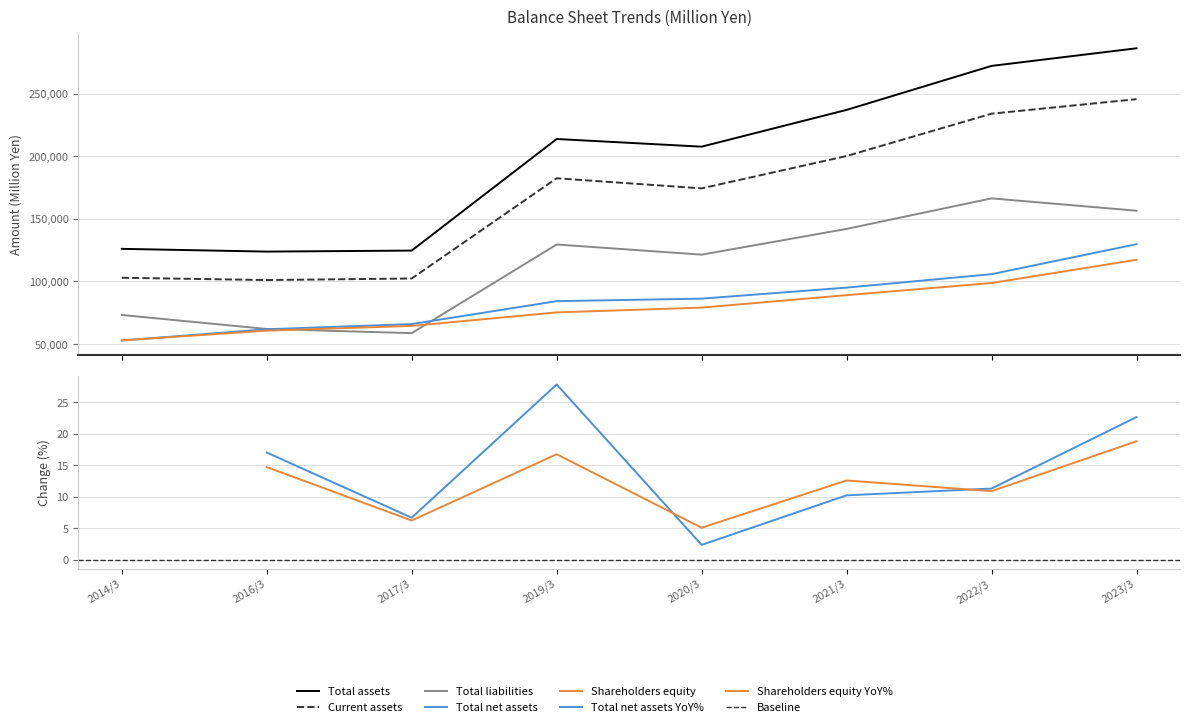

What is the label of the 1st point from the left?

2014/3